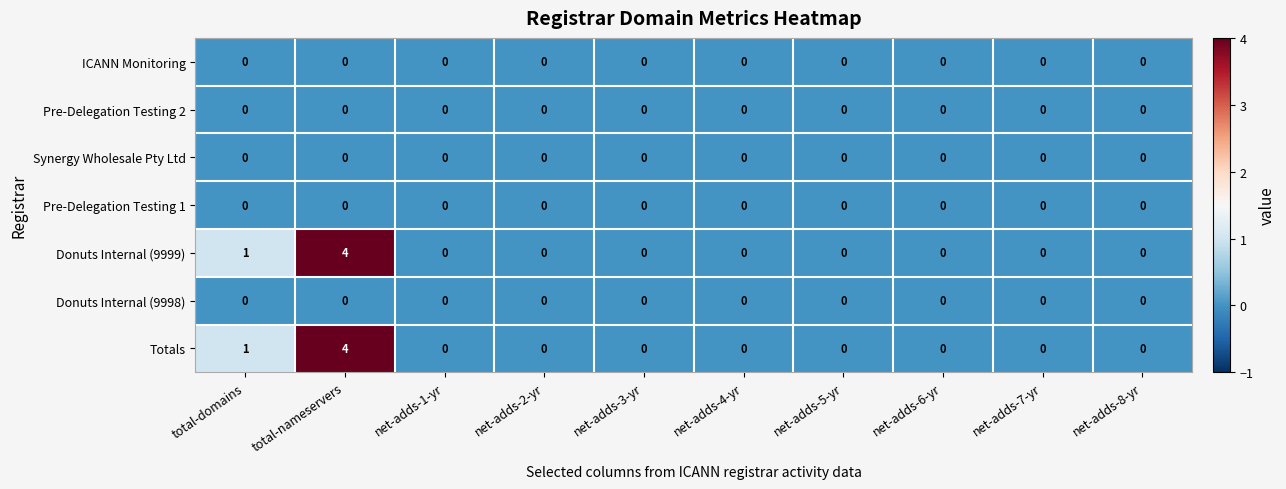

What is the difference between the maximum and minimum values in the Totals series?

4